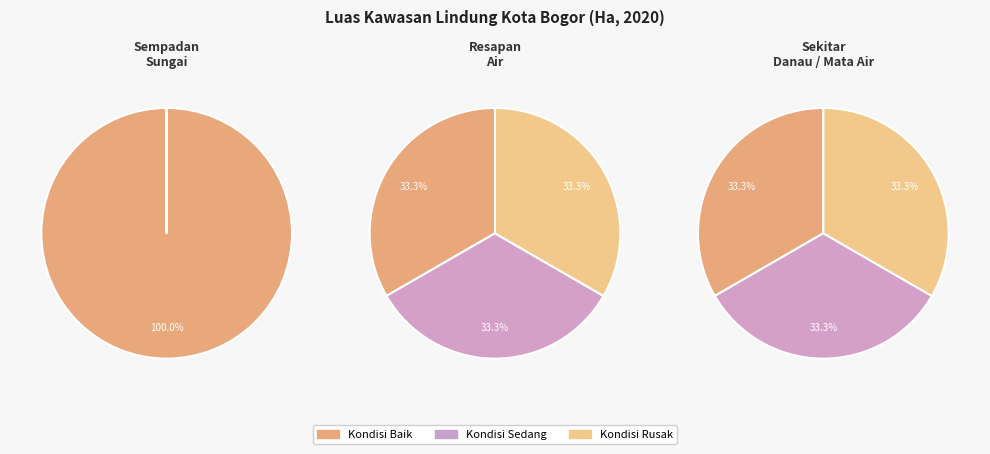

Which category accounts for the majority?

Sempadan Sungai